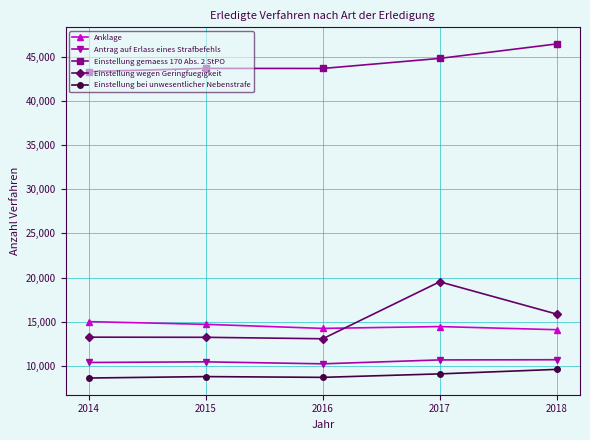

True or false: Anklage and Einstellung bei unwesentlicher Nebenstrafe cross at least once.

False